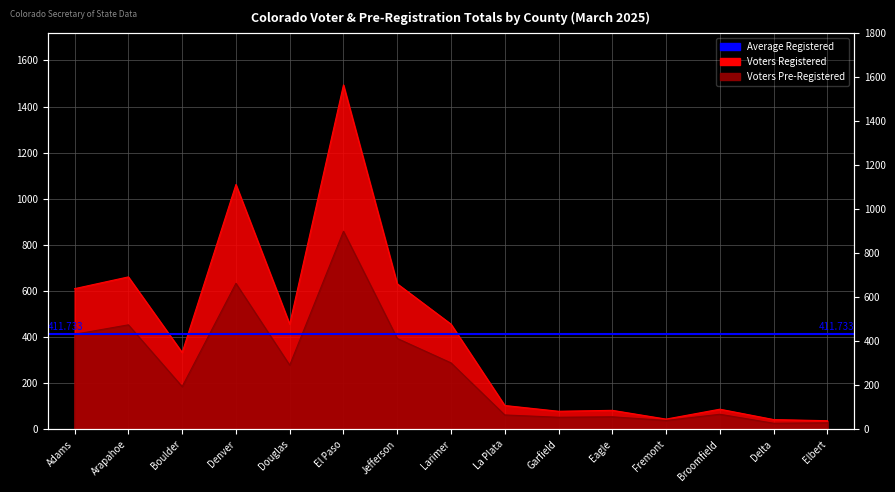

List the labels in order of Voters Registered value, largest first.

El Paso, Denver, Arapahoe, Jefferson, Adams, Douglas, Larimer, Boulder, La Plata, Broomfield, Eagle, Garfield, Fremont, Delta, Elbert